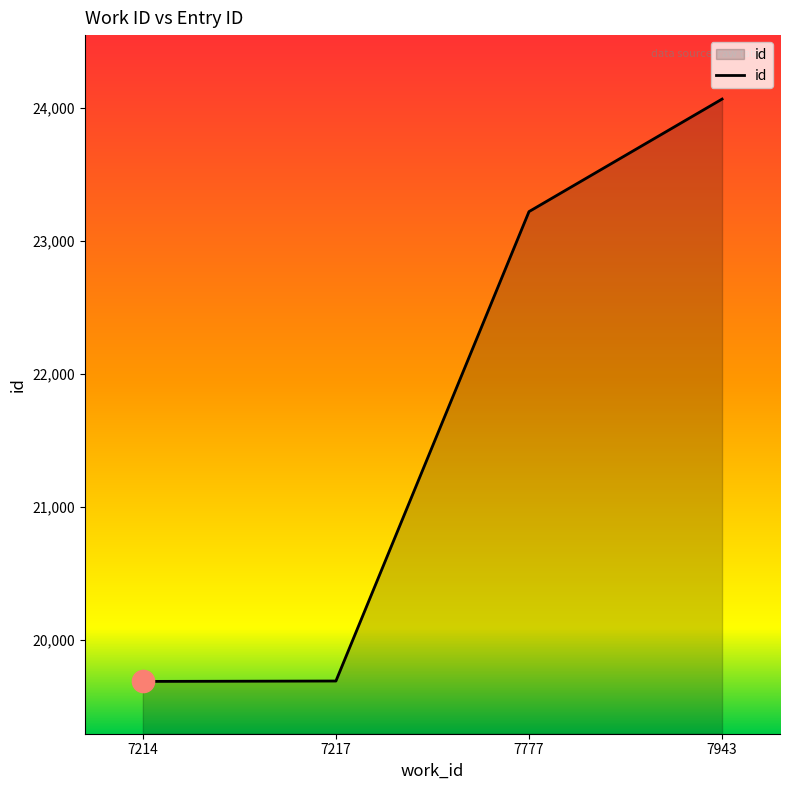

What is the change in value from 7777 to 7943?

+847